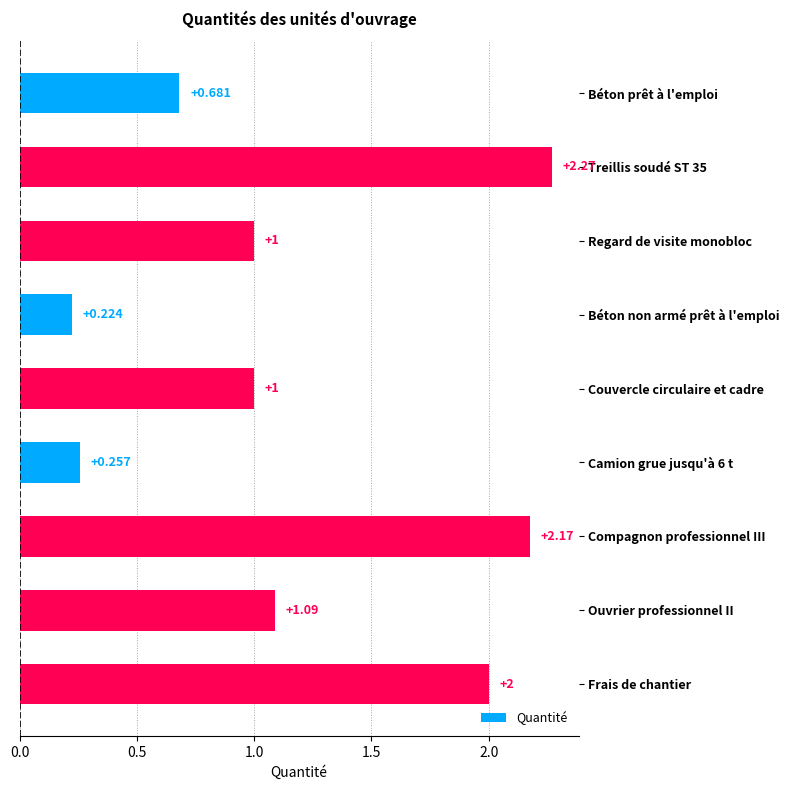

Does the chart contain stacked bars?

No